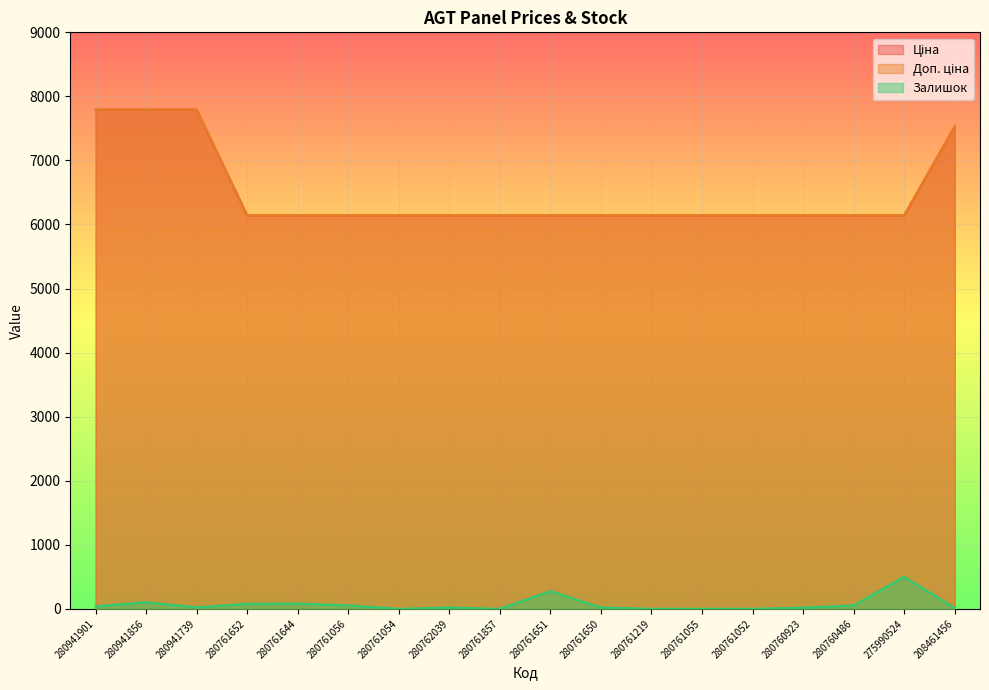

At 280761219, list the series in order from largest to smallest.

Ціна, Доп. ціна, Залишок